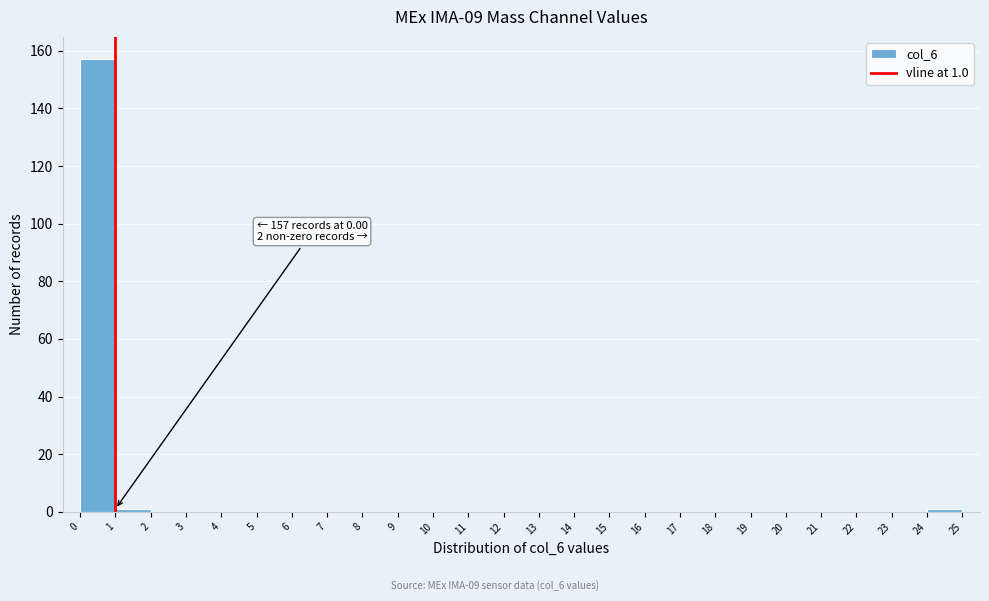

Which range on the x-axis has the tallest bar?

0 to 1